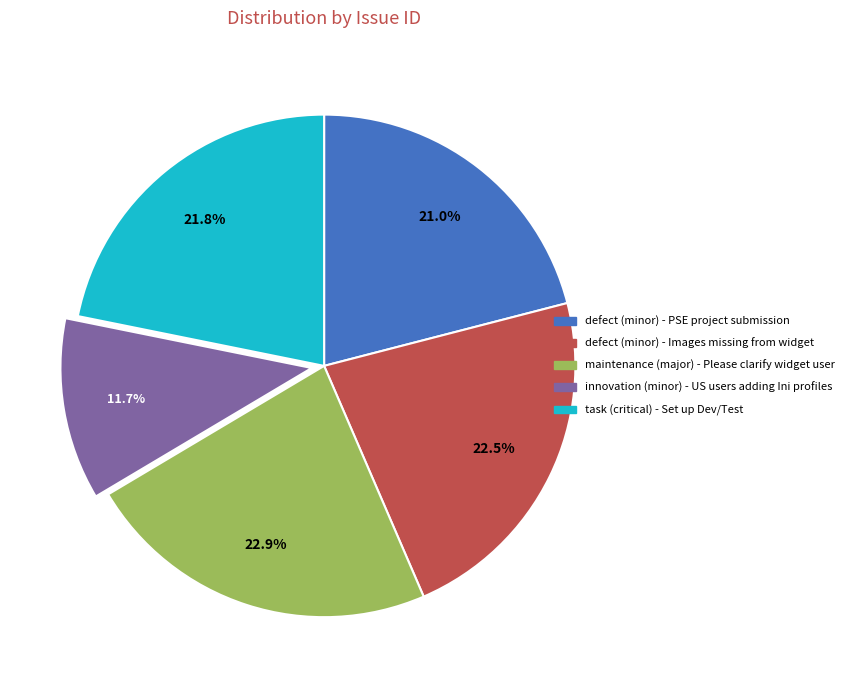

Which has a higher value, maintenance (major) - Please clarify widget user or innovation (minor) - US users adding Ini profiles?

maintenance (major) - Please clarify widget user